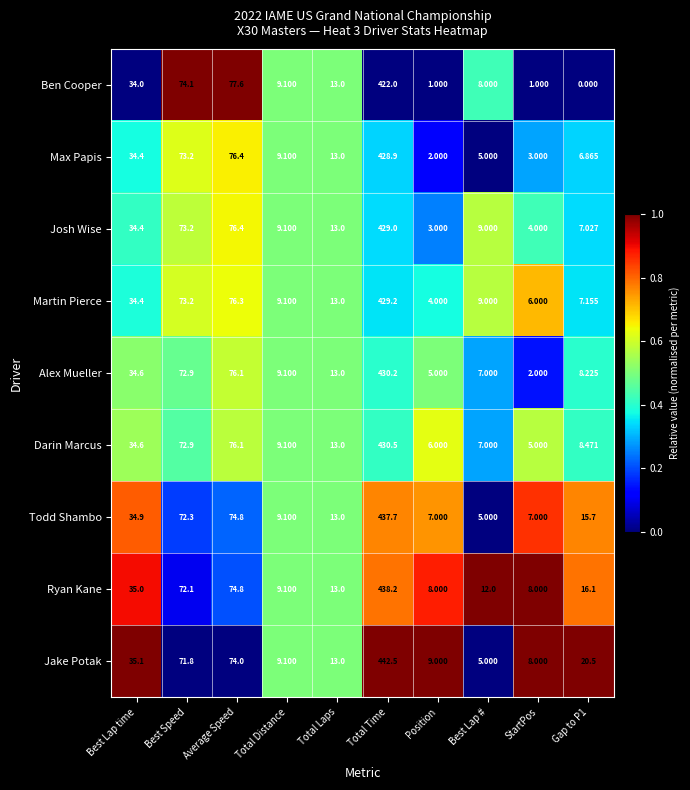

Between Best Speed and Best Lap #, which series saw the biggest shift?

Max Papis